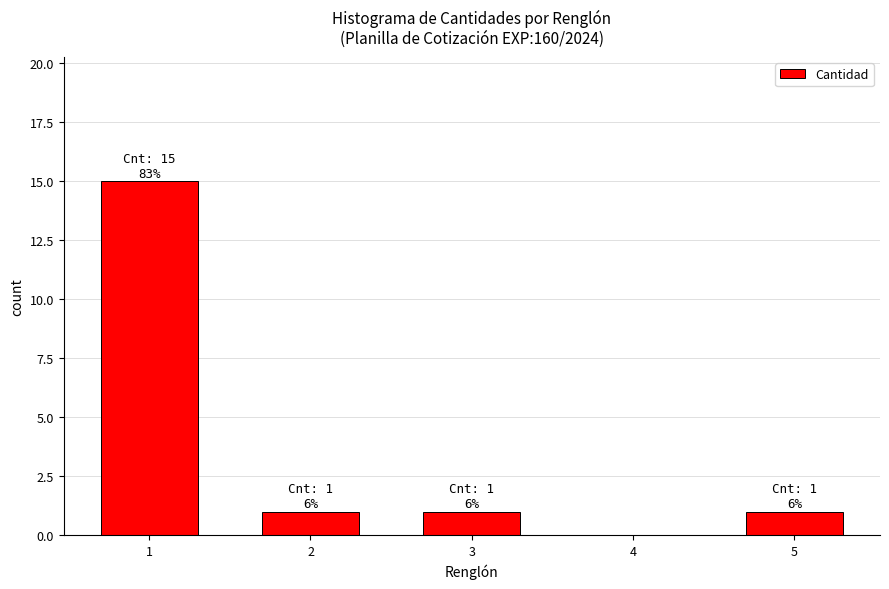

Reading left to right, what are all the values shown in this chart?

1=15	2=1	3=1	4=0	5=1